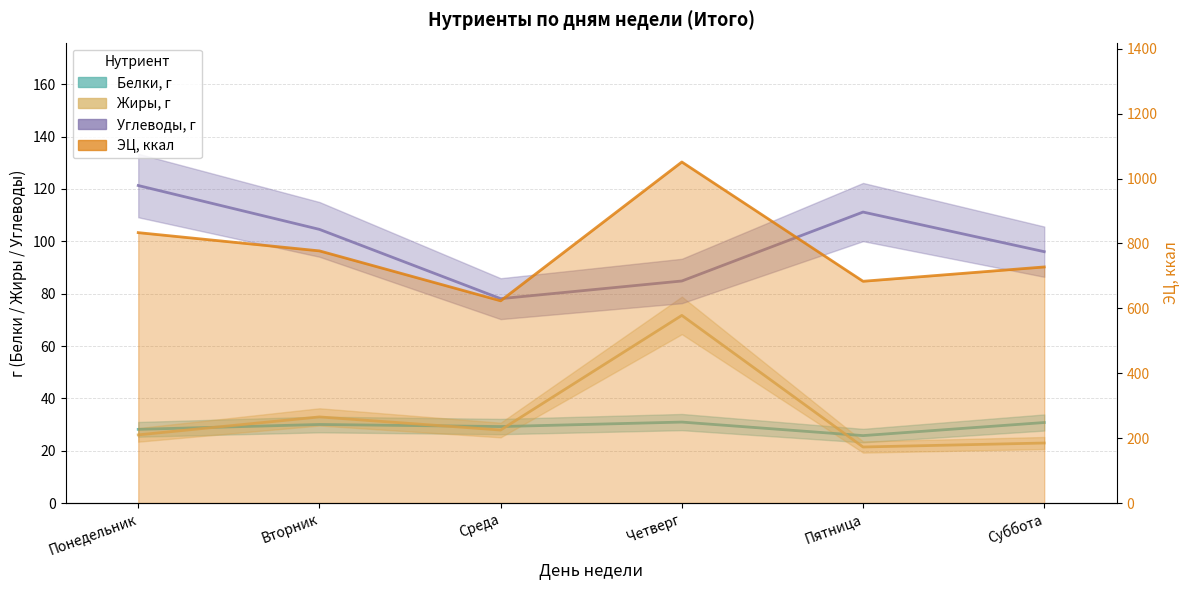

Which label corresponds to the smallest value in the chart?

Пятница